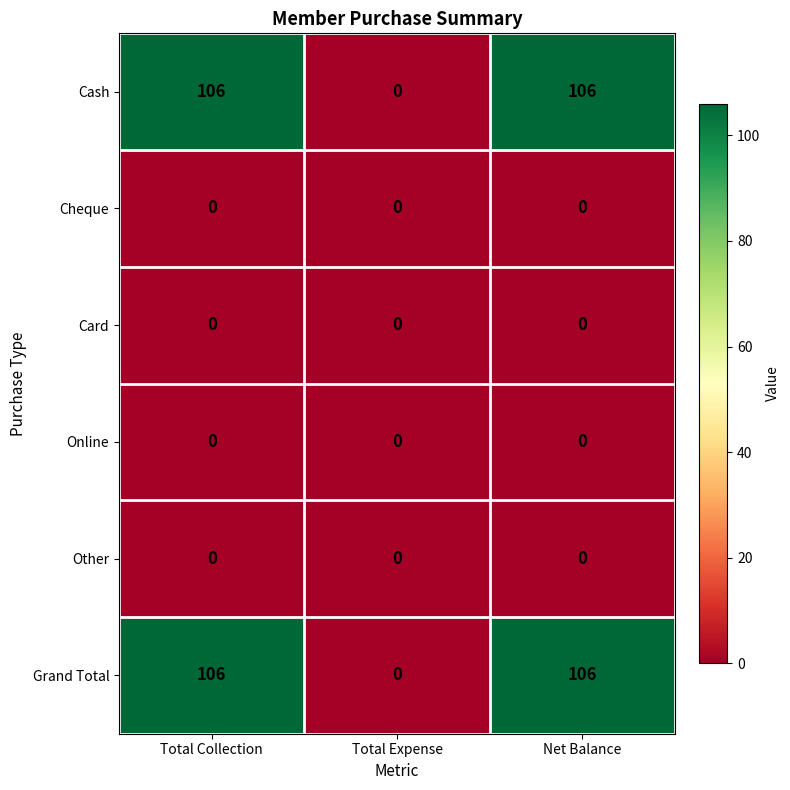

What is the total value across all series at Total Collection?

212